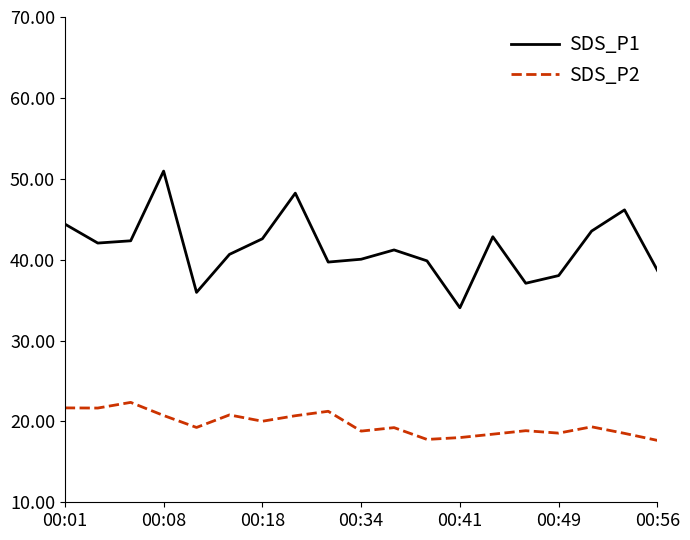

True or false: SDS_P1 and SDS_P2 cross at least once.

False